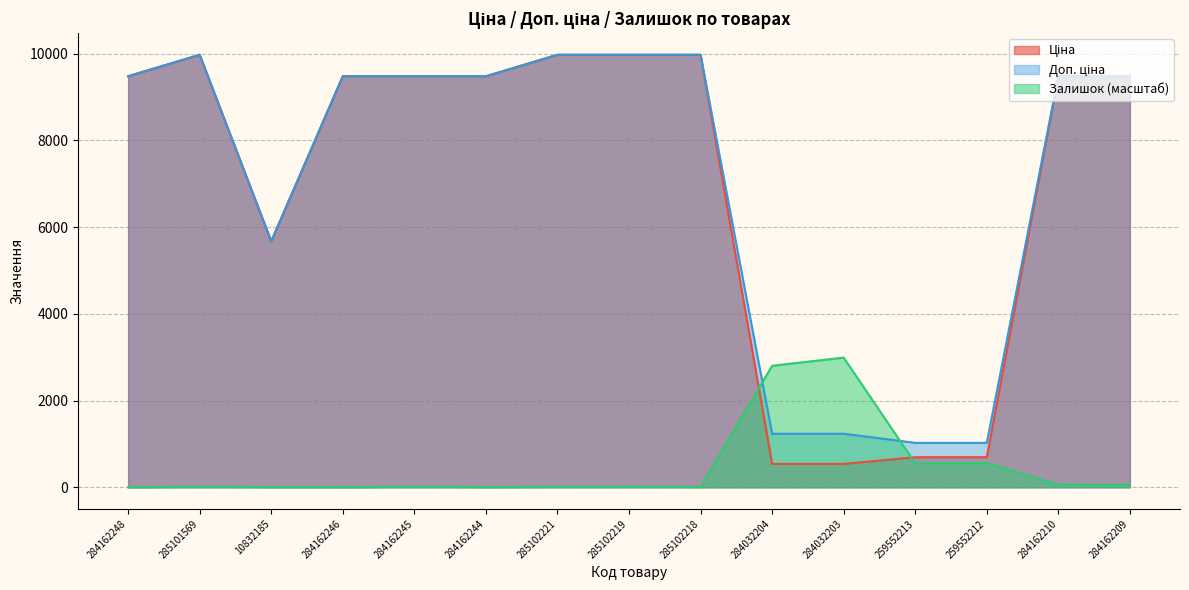

What position from the left is 284162209?

15